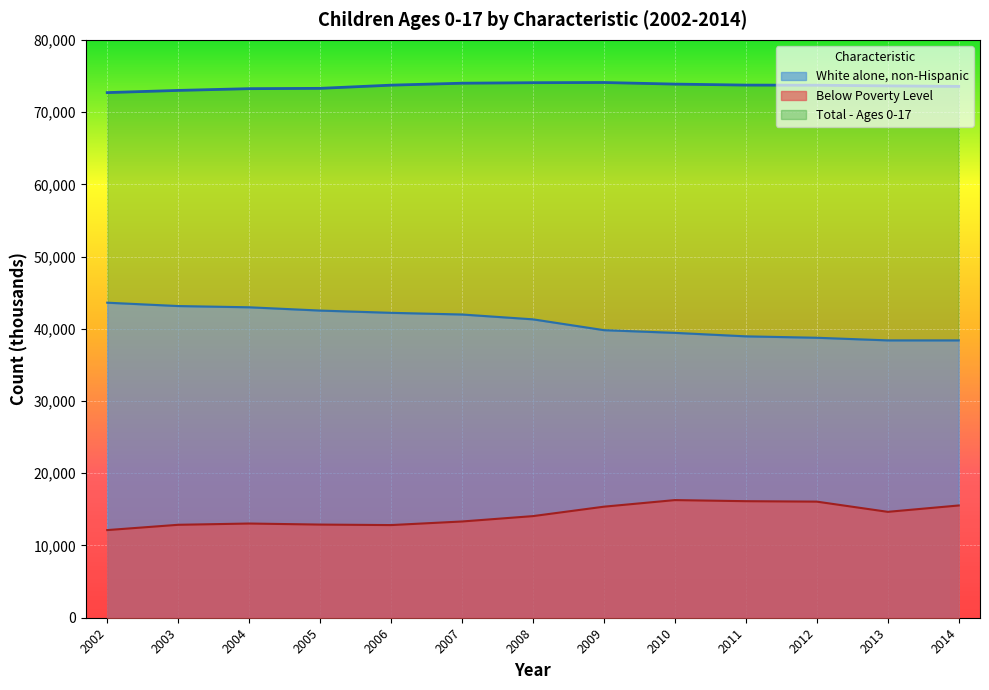

What is the value of the White alone, non-Hispanic point at the 1st from the left?

43614